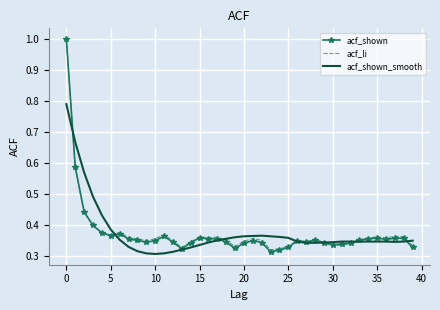

What is the average value of the acf_shown_smooth series?

0.4